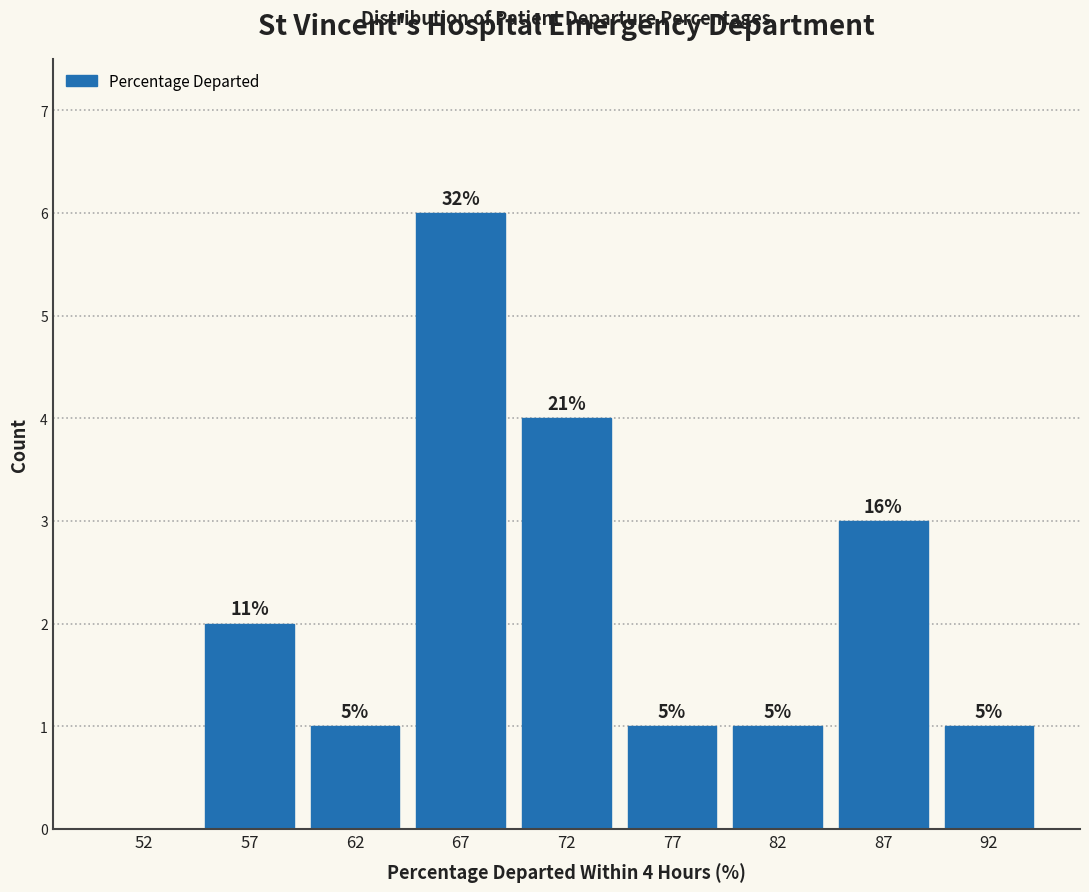

Are the bars horizontal?

No